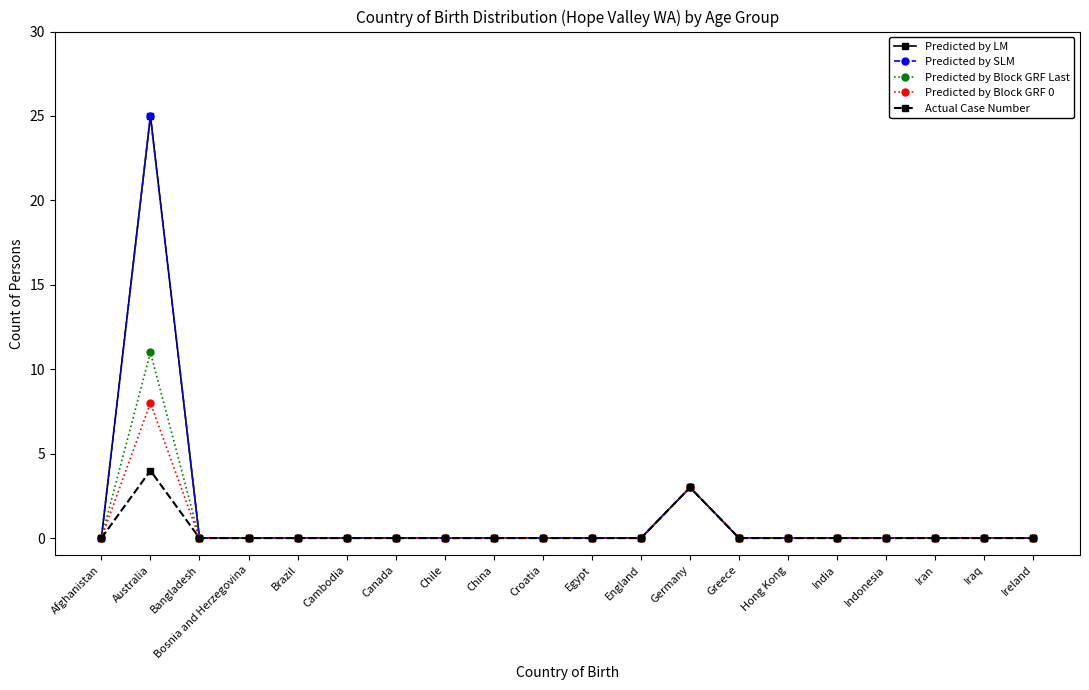

What is the maximum value shown in the chart?

25